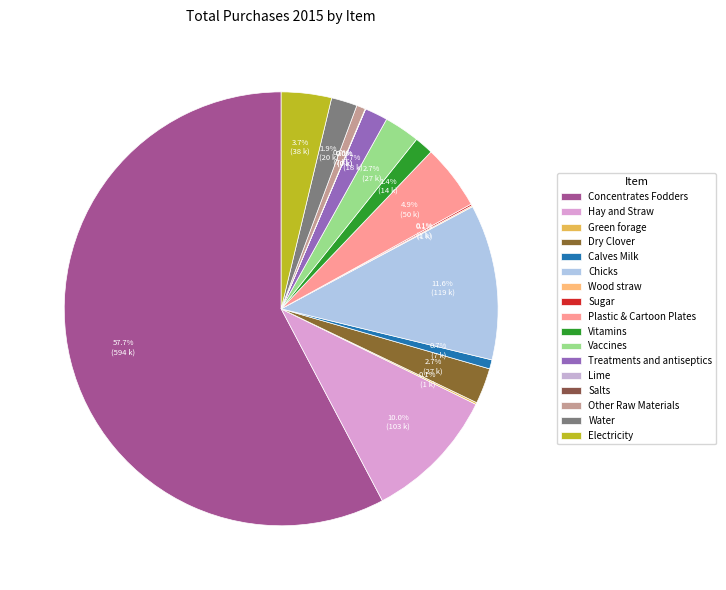

How many slices are in this pie chart?

17